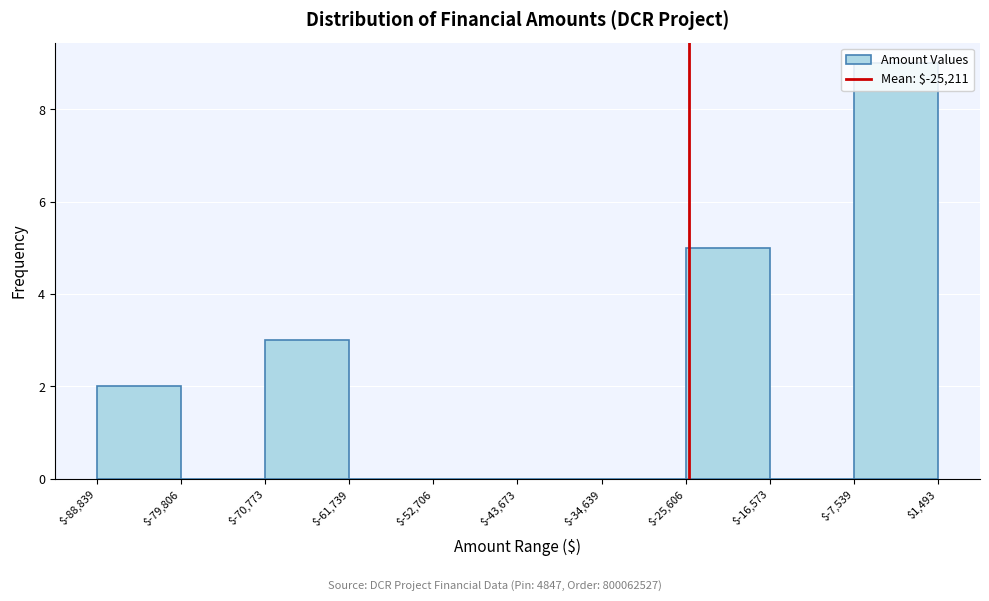

Which range on the x-axis has the tallest bar?

$-7,539 to $1,493